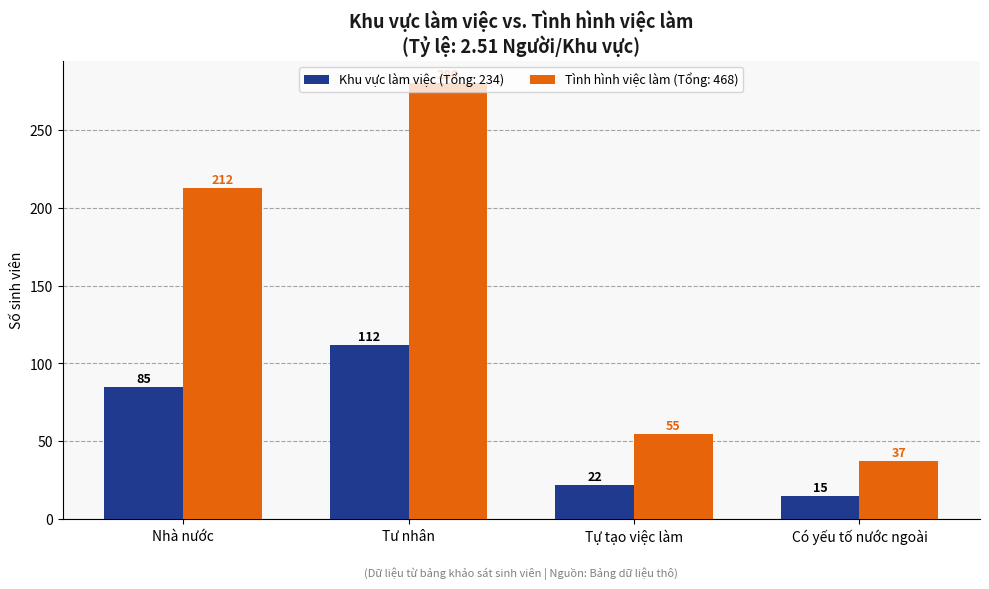

What is the difference between the highest and lowest values at Tự tạo việc làm?

33.0